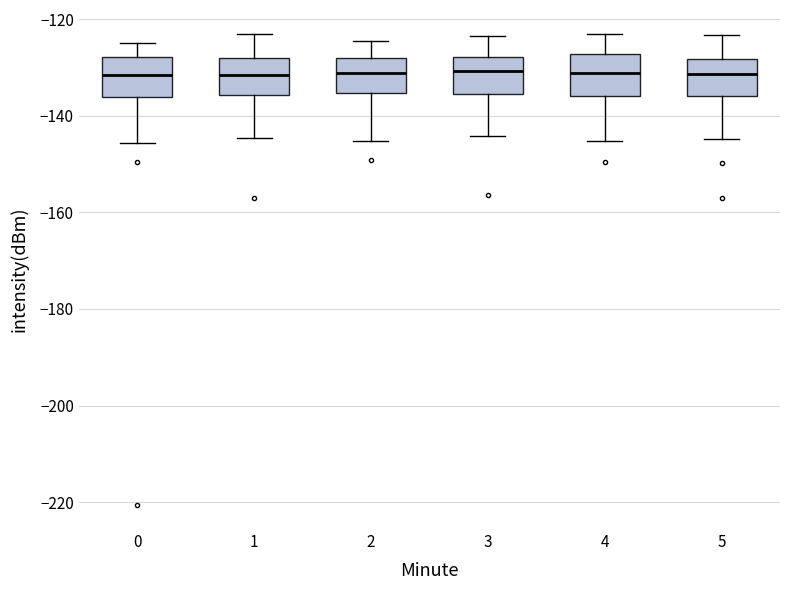

Reading left to right, transcribe this box plot: for each box, give where its median line is, the range the box spans, and where its two whiskers end, as read against the y-axis. The values are not printed on the chart, so give them approximately, as read against the axis.

0: median -132, box -136 to -128, whiskers -146 to -124
1: median -132, box -136 to -128, whiskers -144 to -124
2: median -132, box -136 to -128, whiskers -146 to -124
3: median -130, box -136 to -128, whiskers -144 to -124
4: median -132, box -136 to -128, whiskers -146 to -124
5: median -132, box -136 to -128, whiskers -144 to -124